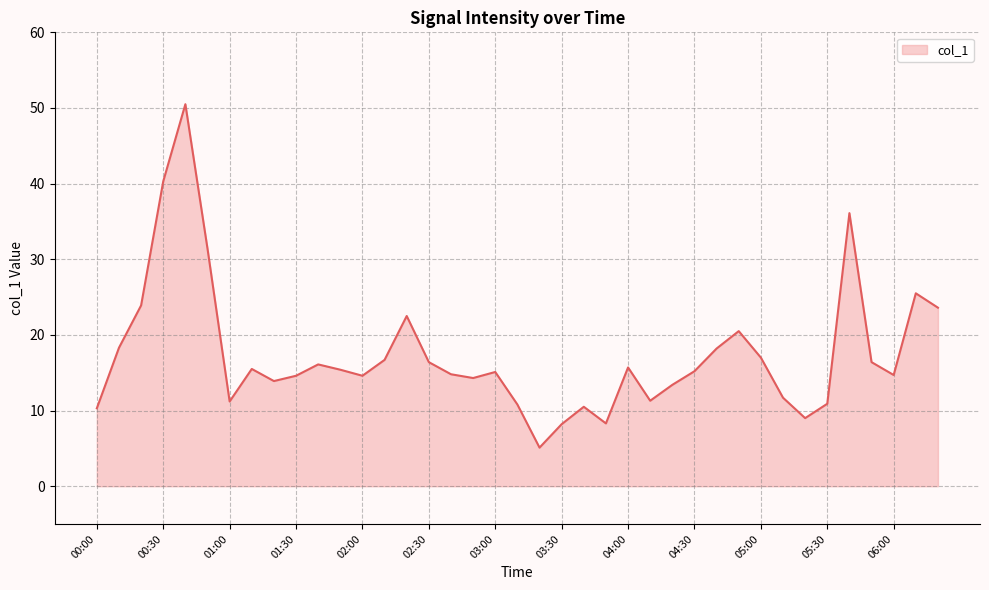

What is the difference between the maximum and minimum values?

45.4